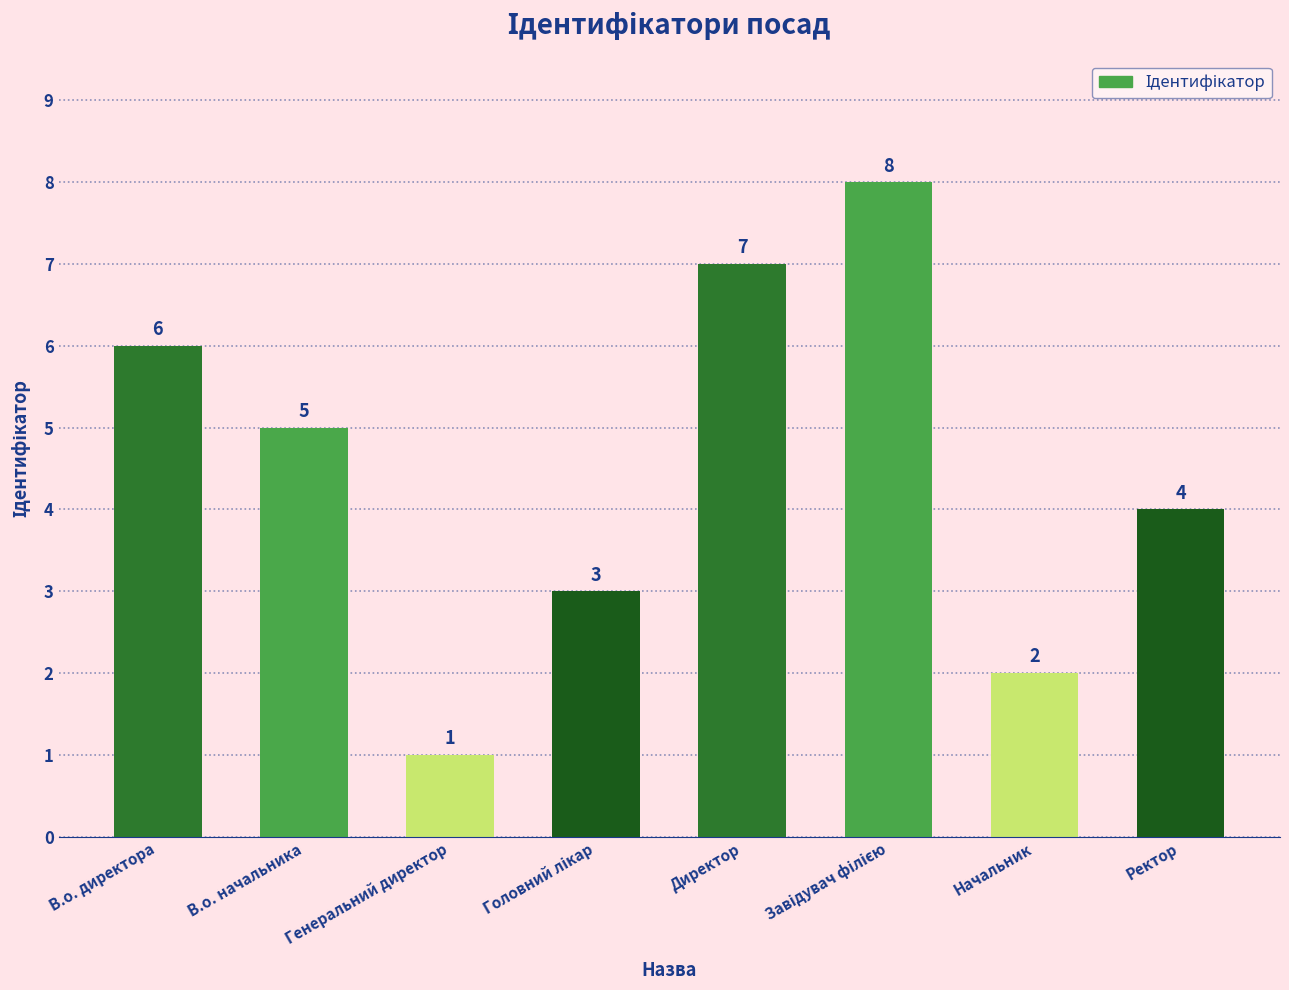

What is the greatest value displayed?

8